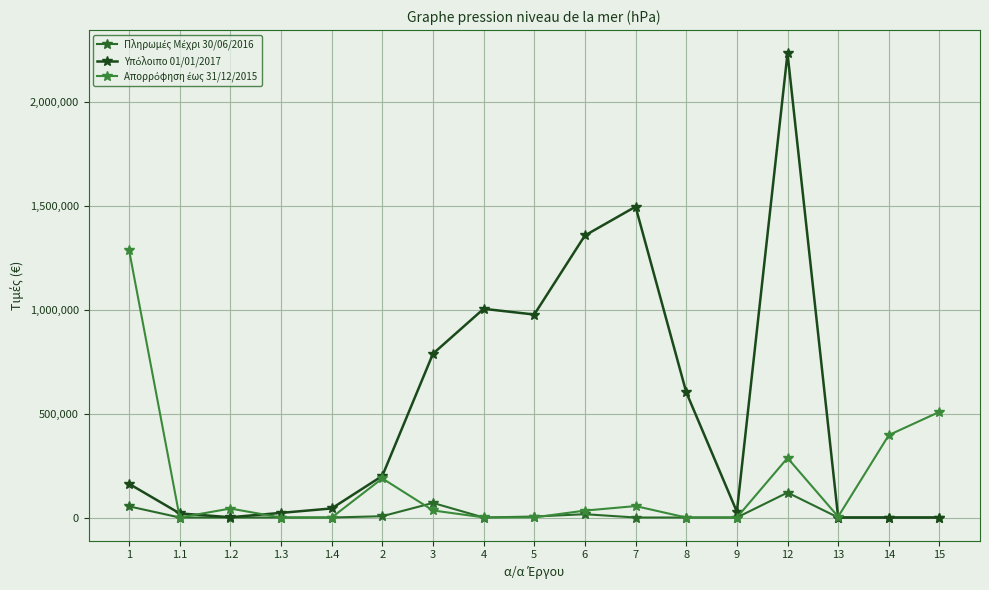

How many lines are shown in the chart?

3